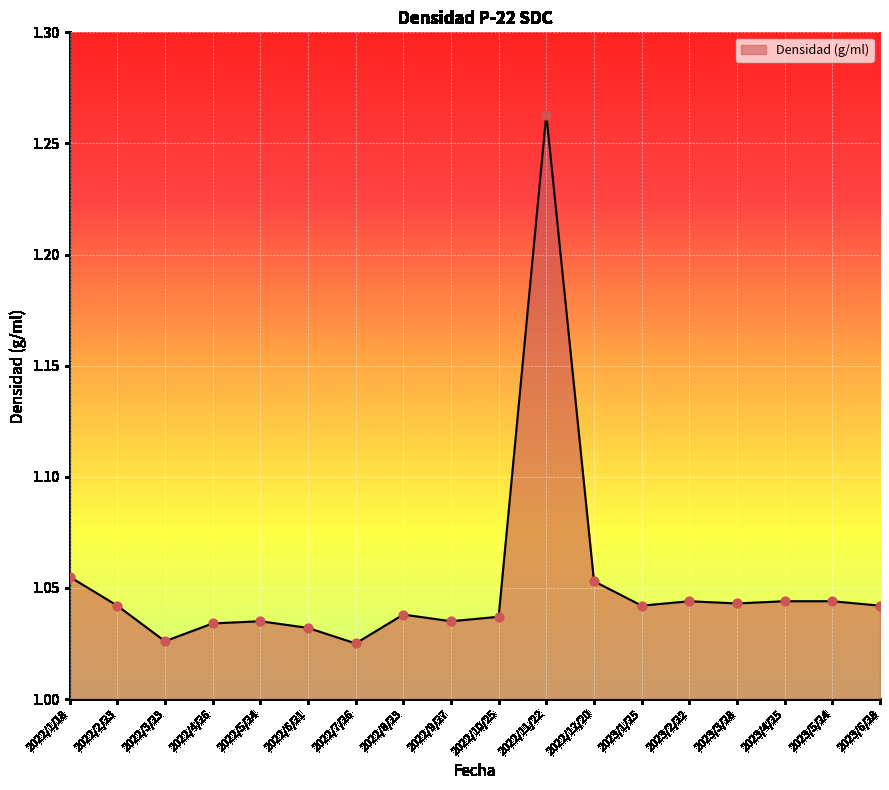

Which has a higher value, 2022/7/26 or 2023/4/25?

2023/4/25